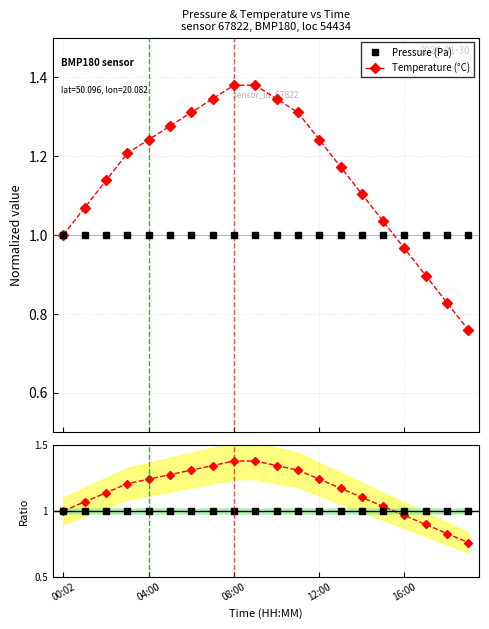

True or false: Temperature (°C) has more than 1 points higher than both neighbors.

False